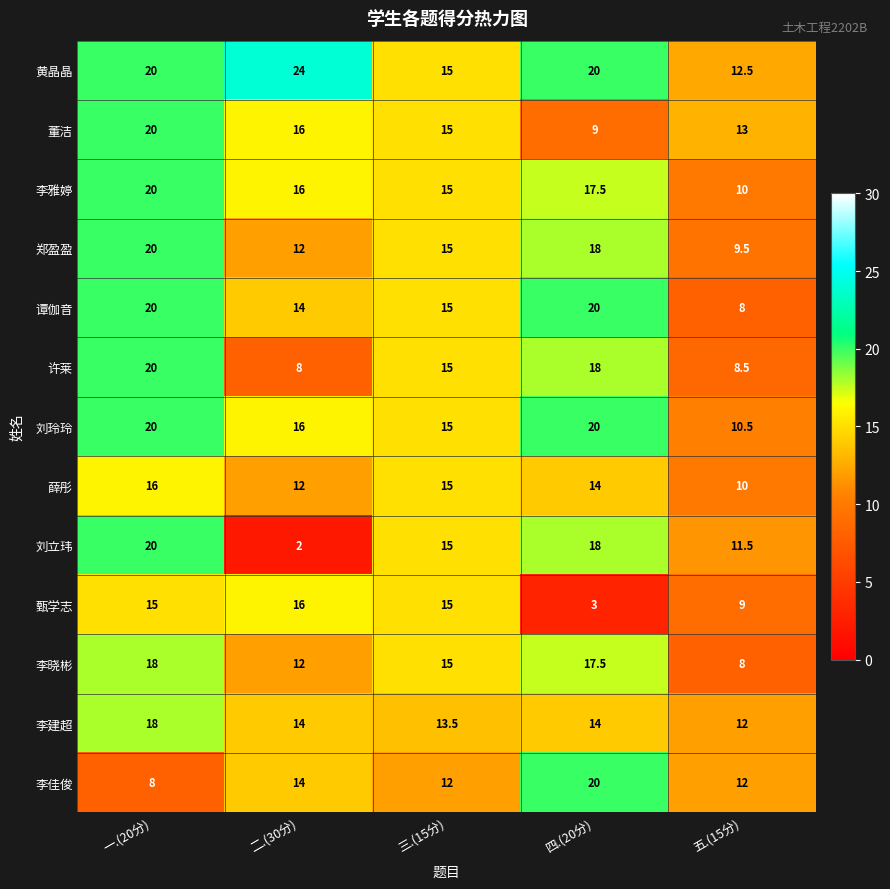

Which label corresponds to the largest value in the chart?

二.(30分)